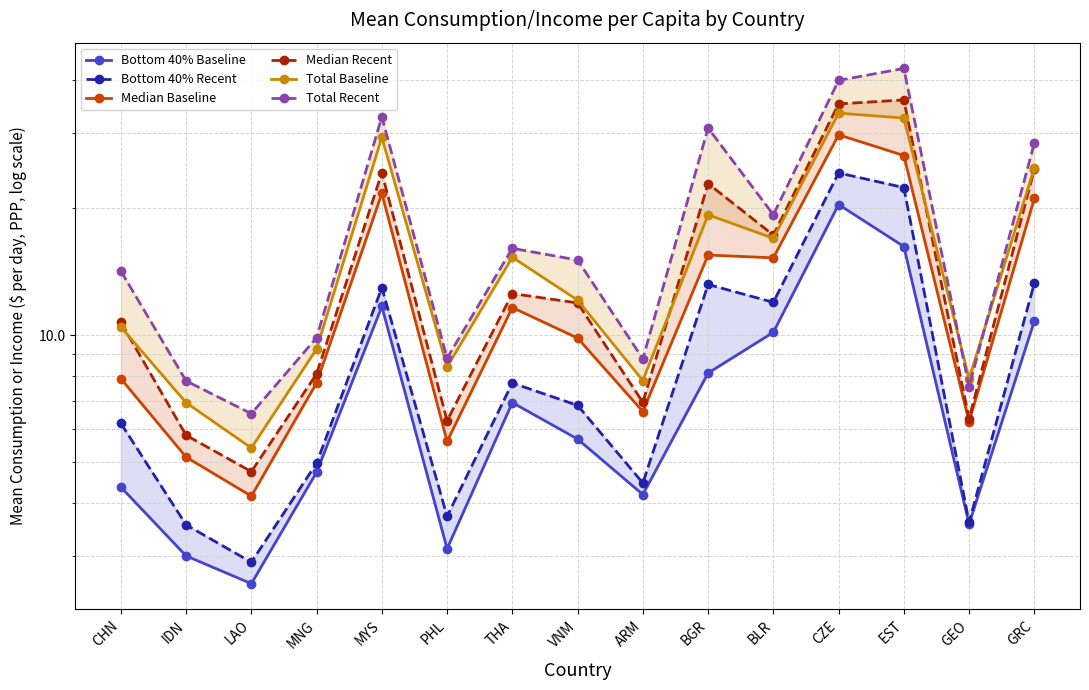

What are all the series names shown in the legend?

Bottom 40% Baseline, Bottom 40% Recent, Median Baseline, Median Recent, Total Baseline, Total Recent